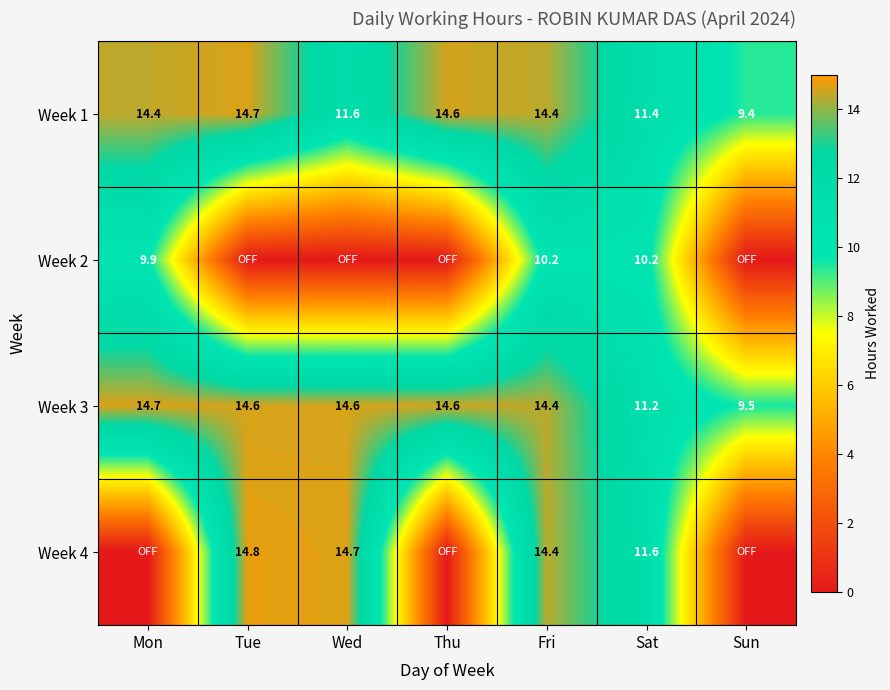

What is the total value across all series at Fri?

53.4